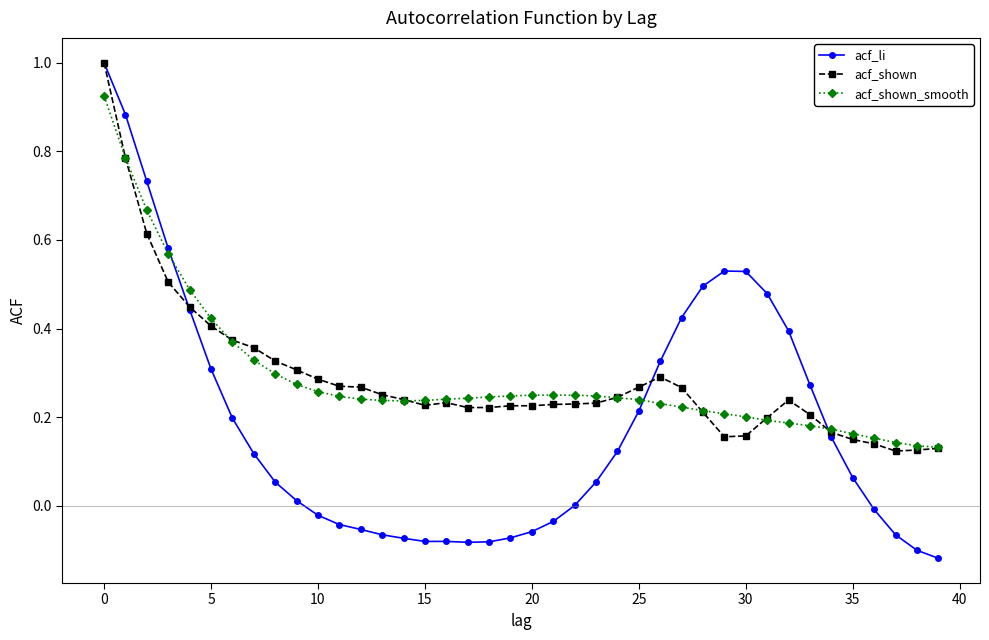

True or false: acf_li has more than 0 points higher than both neighbors.

True